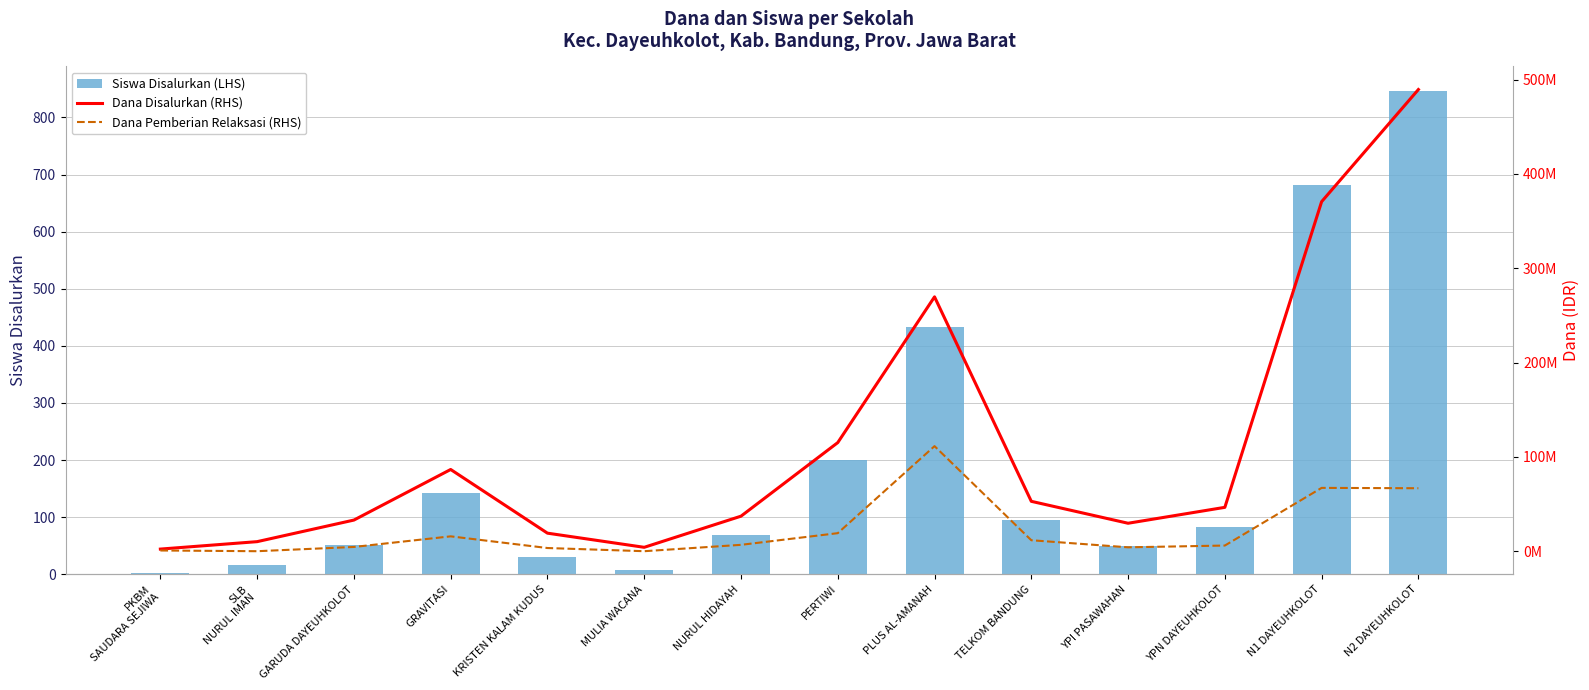

Reading right to left, list all the values displayed in this chart.

Siswa Disalurkan (LHS): 847	682	82	49	95	433	201	69	7	31	142	51	16	3
Dana Disalurkan (RHS): 489375000	370500000	46500000	29625000	52875000	269625000	115125000	37125000	4125000	19125000	86625000	33000000	10125000	2250000
Dana Pemberian Relaksasi (RHS): 66750000	67125000	6000000	4125000	11625000	111375000	19125000	6750000	0	3375000	15750000	4500000	0	750000